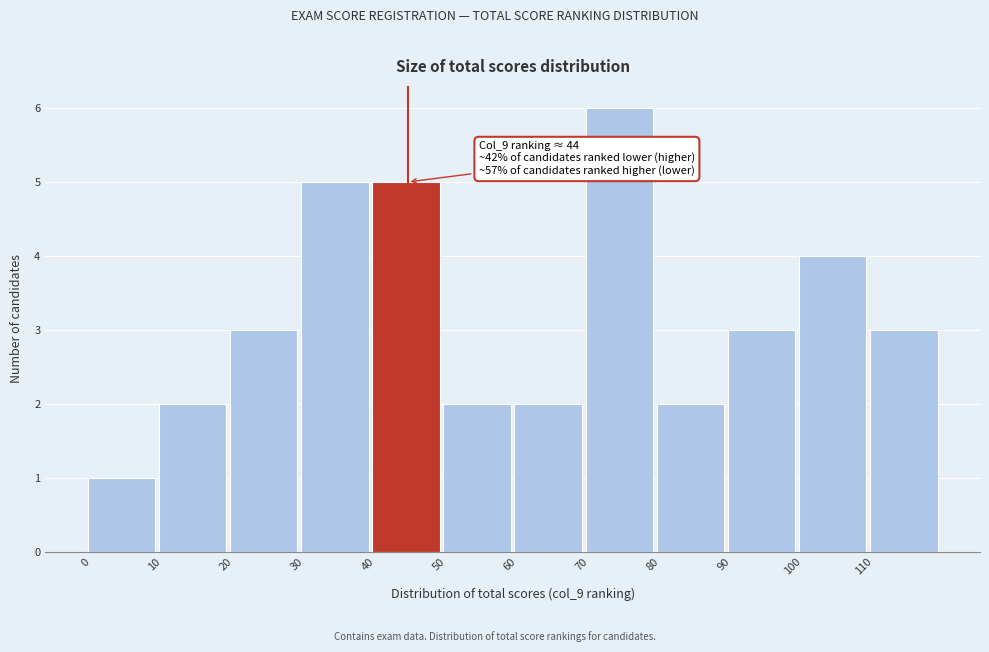

Over which range of the x-axis is the bar tallest?

70 to 80